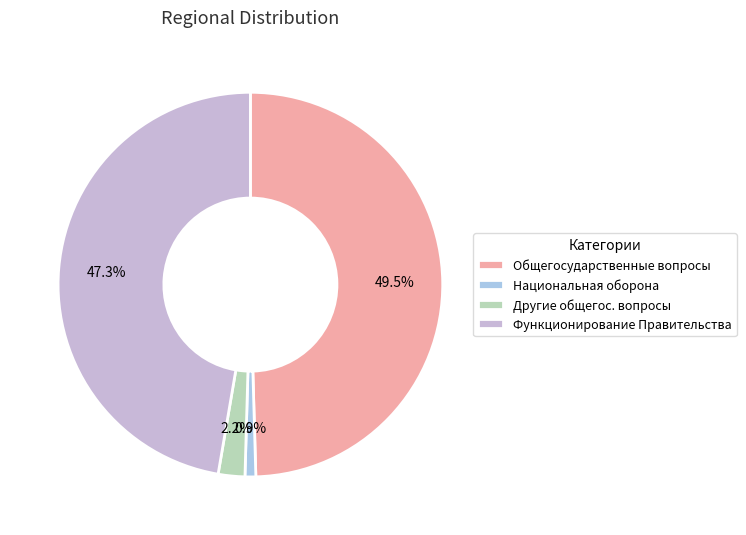

How many segments does this pie chart have?

4